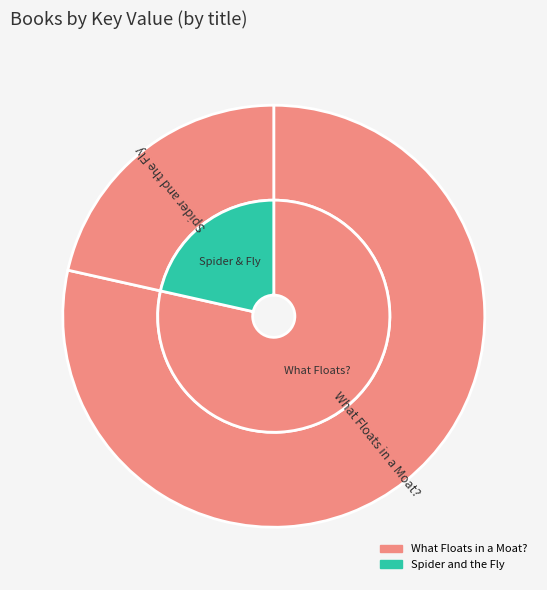

How many slices are in this pie chart?

2